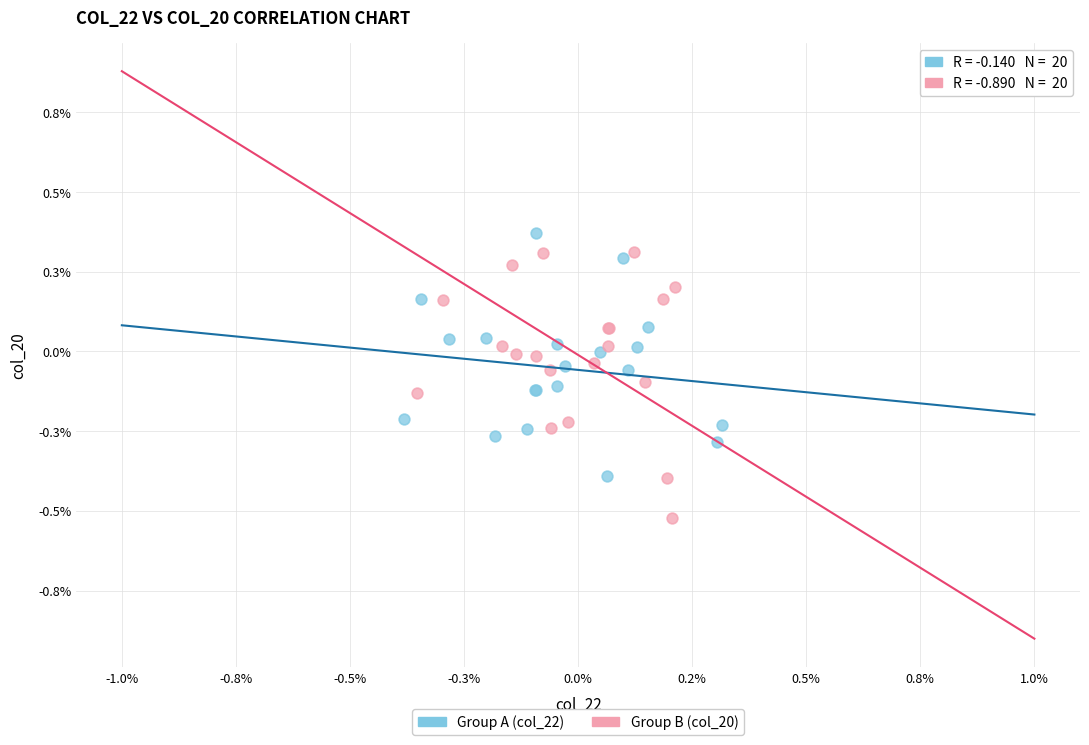

Which series has the widest spread of Y values?

Group B (col_20)